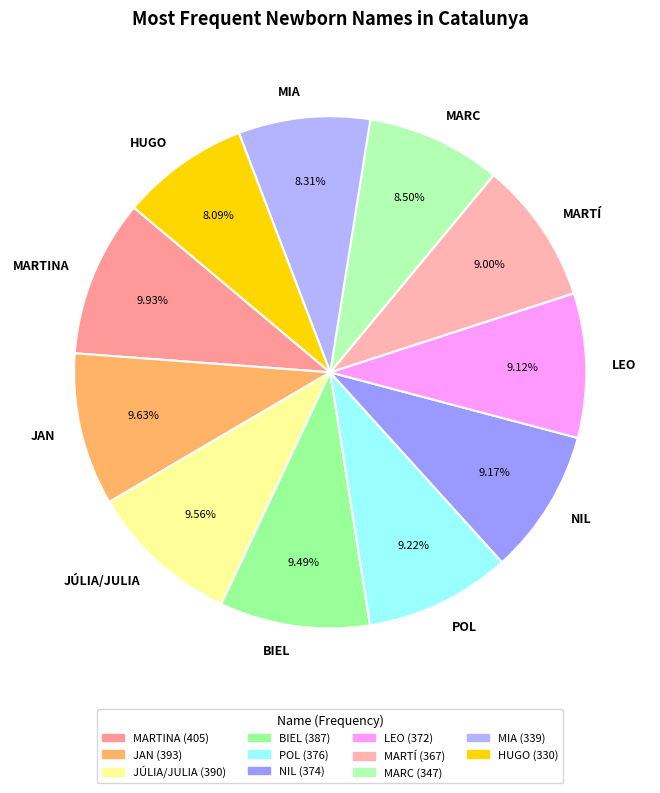

Is there any slice that represents more than half of the pie?

No